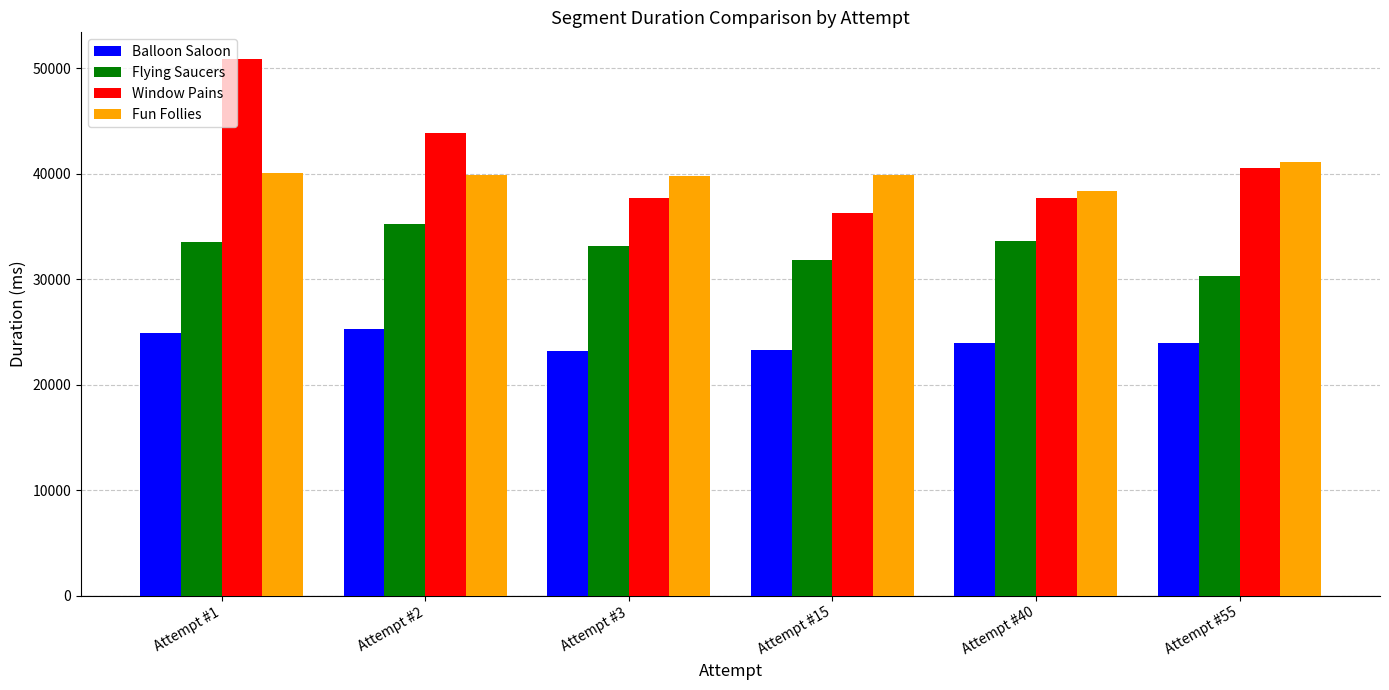

What is the difference between the maximum and second lowest values in the Fun Follies series?

1307